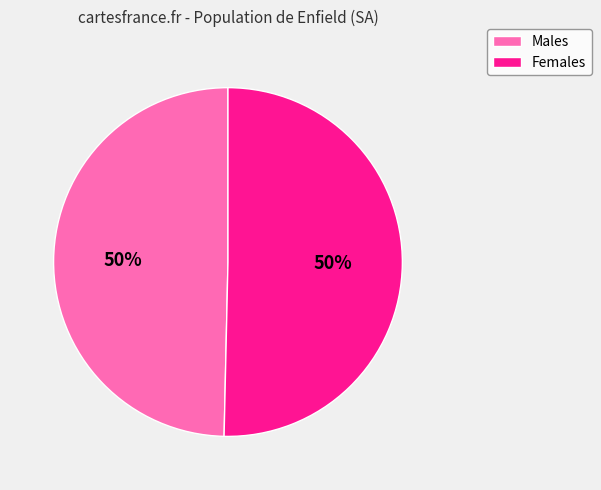

Is it true that Females is 50% of the pie?

True